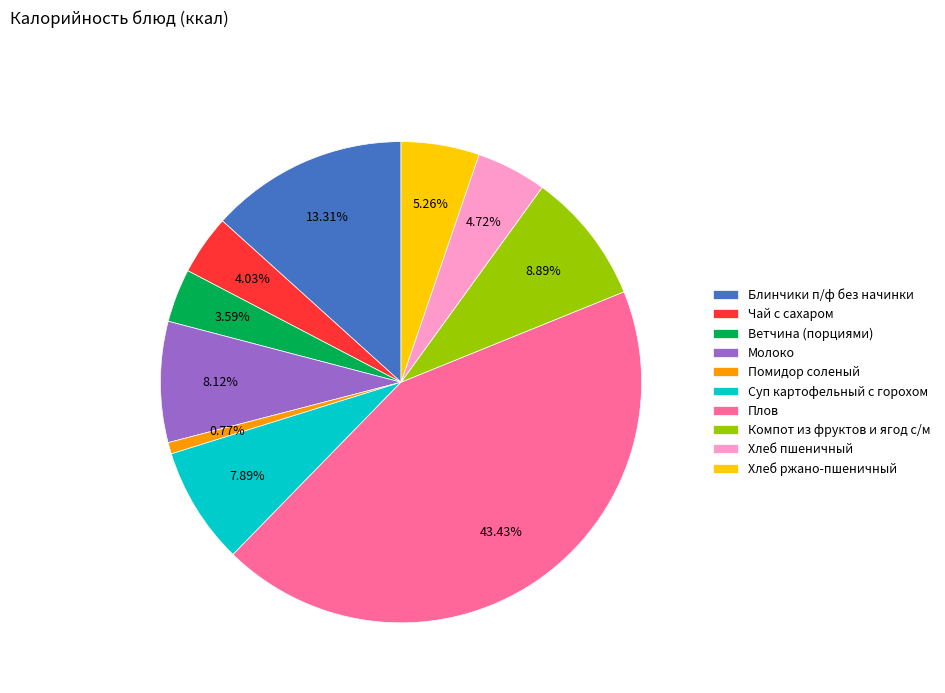

Does any single category account for the majority?

No